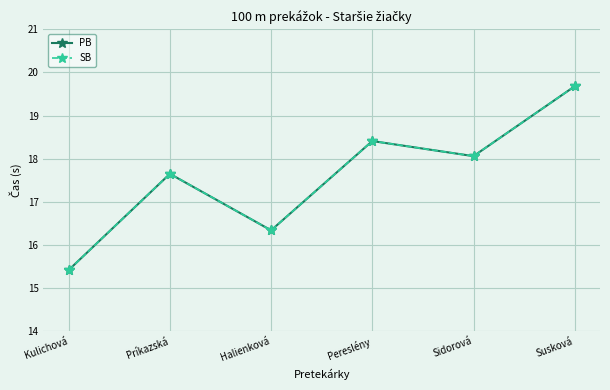

True or false: SB has a value of 8.5 at Sidorová.

False